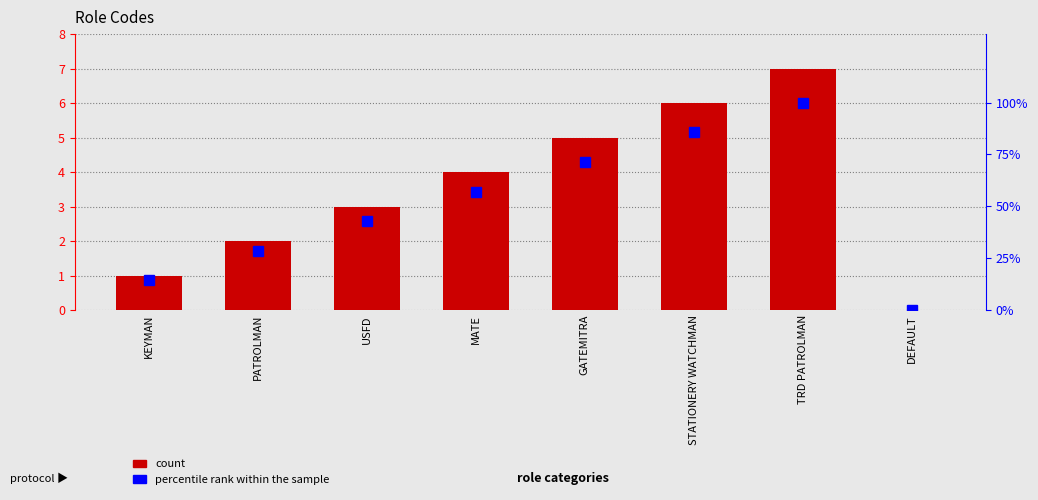

Is the value of percentile rank within the sample at DEFAULT greater than the value of count at STATIONERY WATCHMAN?

No